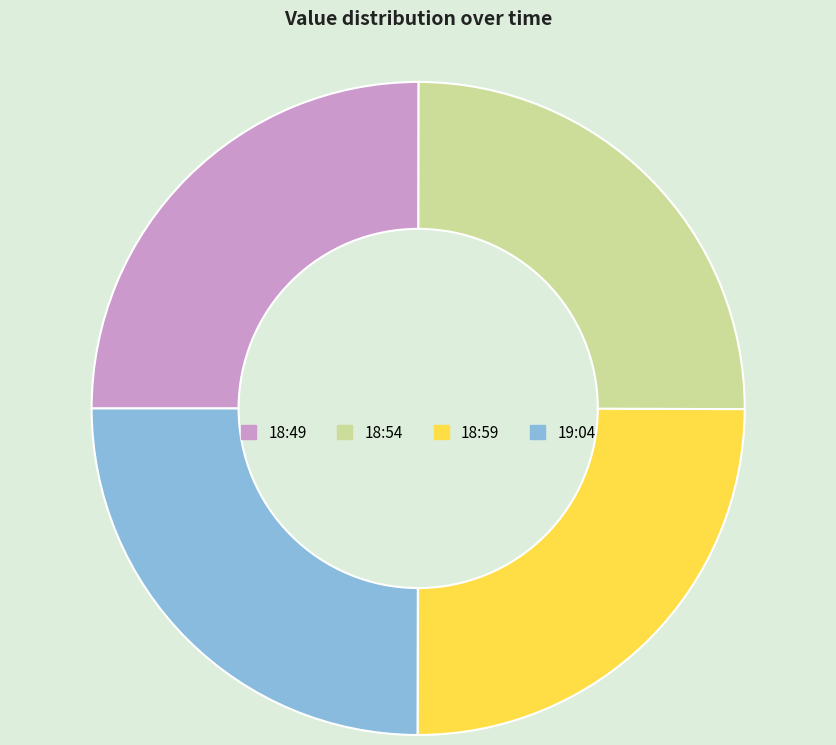

Is 19:04 the majority of the pie?

No